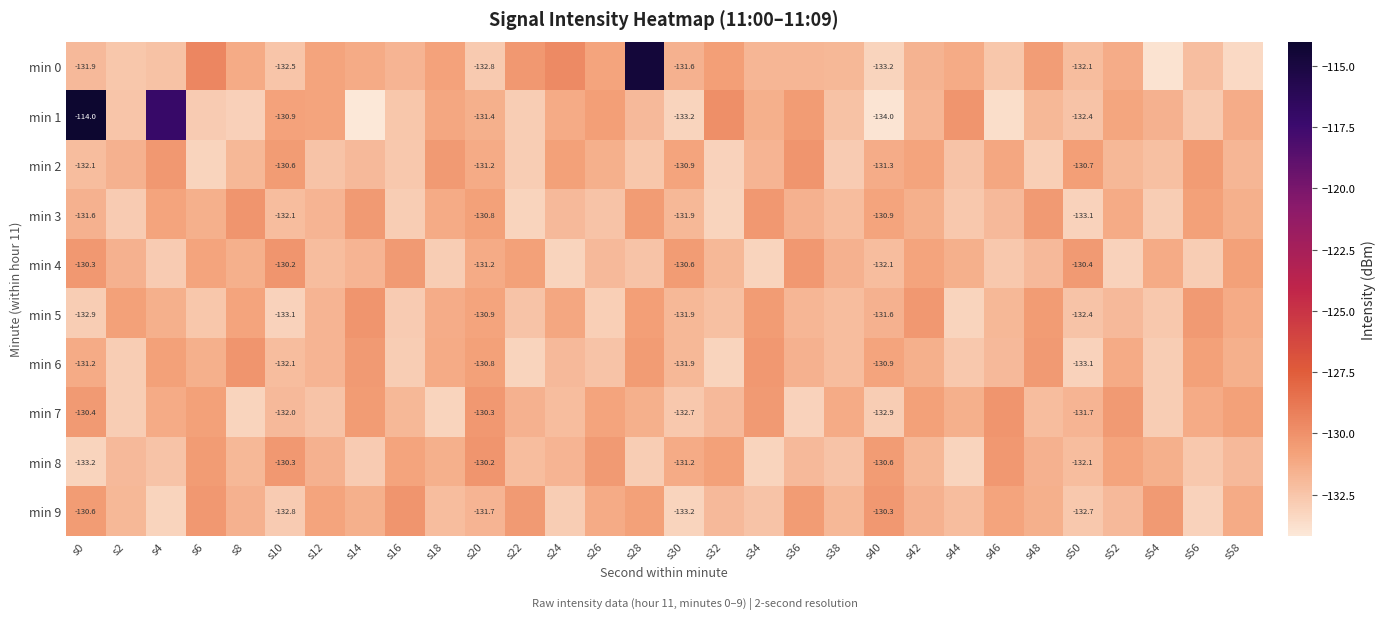

List the labels in order of min 7 value, largest first.

s46, s20, s0, s34, s52, s14, s6, s42, s58, s26, s4, s38, s56, s28, s44, s22, s50, s16, s10, s32, s24, s48, s12, s30, s2, s40, s54, s36, s8, s18